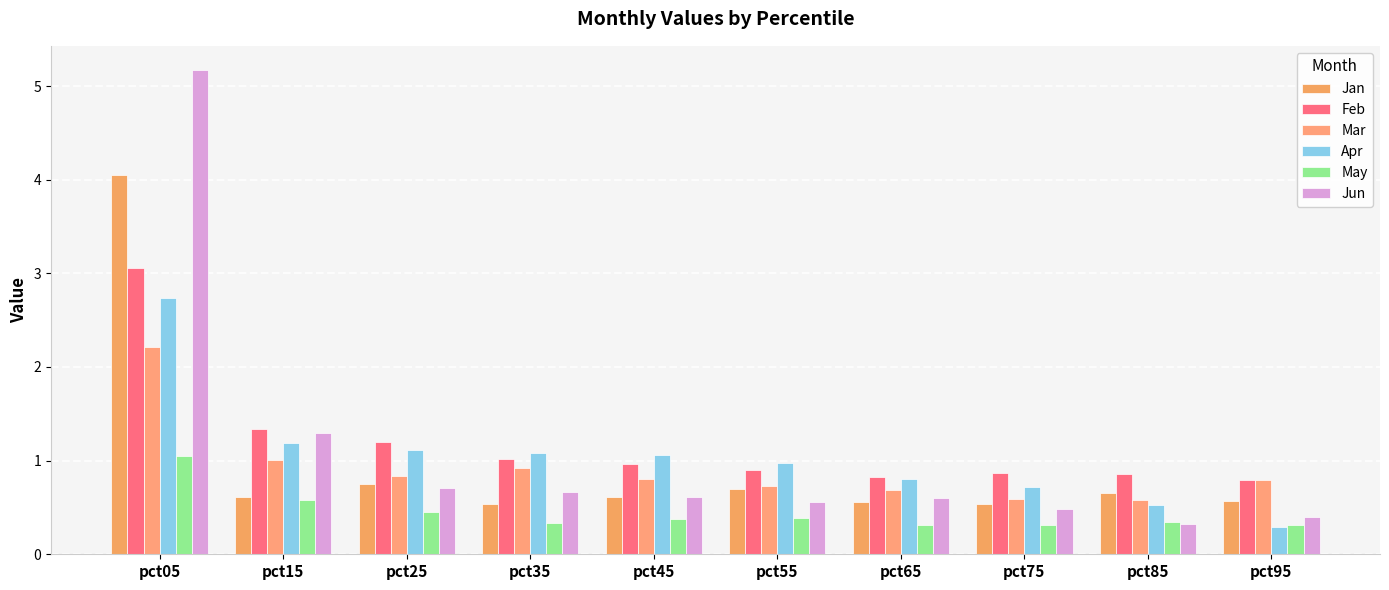

What is the difference between the highest and lowest values at pct35?

0.7